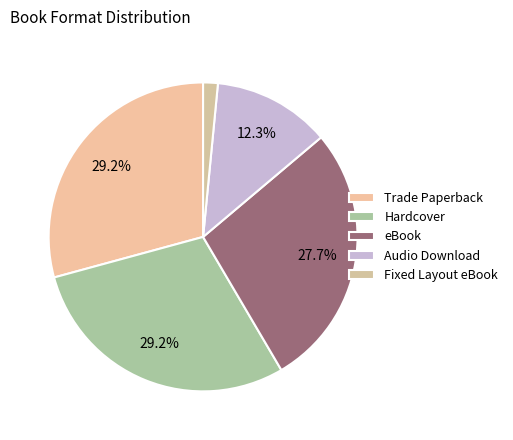

How many segments does this pie chart have?

5